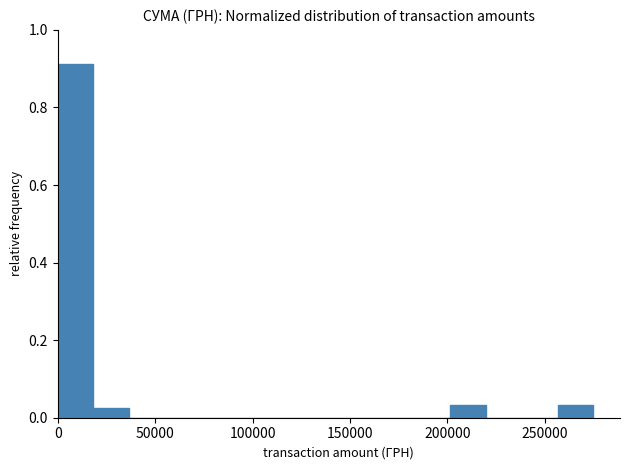

Read against the x-axis, roughly where is the centre of the tallest bar?

10000